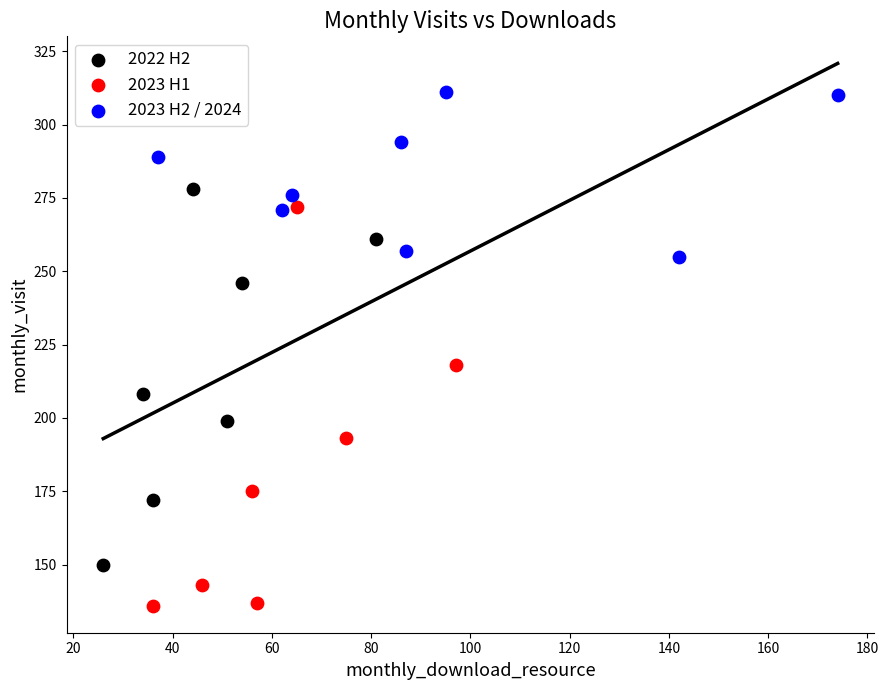

What are all the series names shown in the legend?

2022 H2, 2023 H1, 2023 H2 / 2024